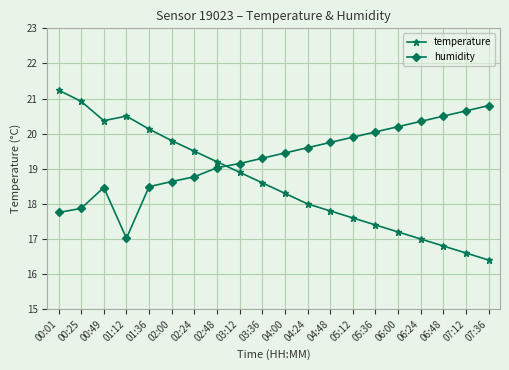

What is the label of the 6th point from the right?

05:36